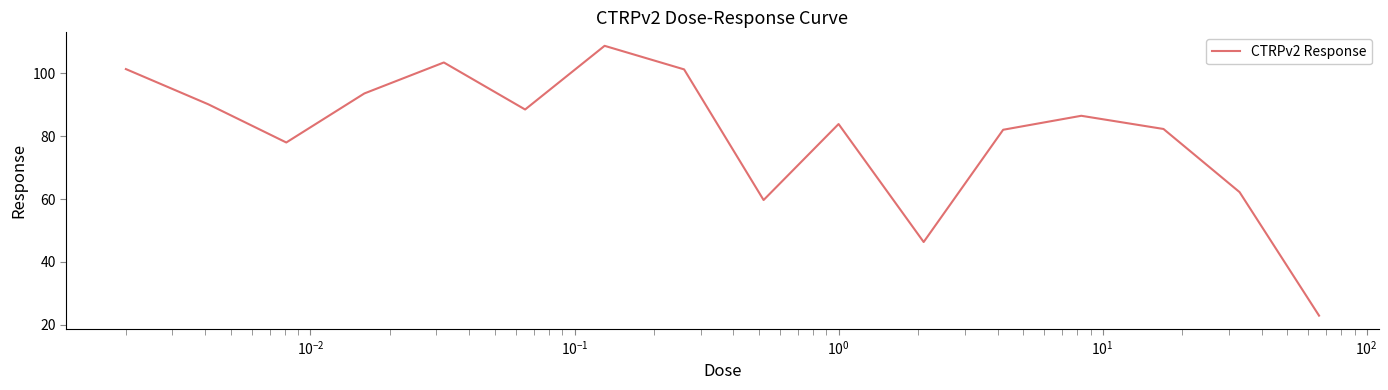

What is the difference between the maximum and minimum values?

85.9